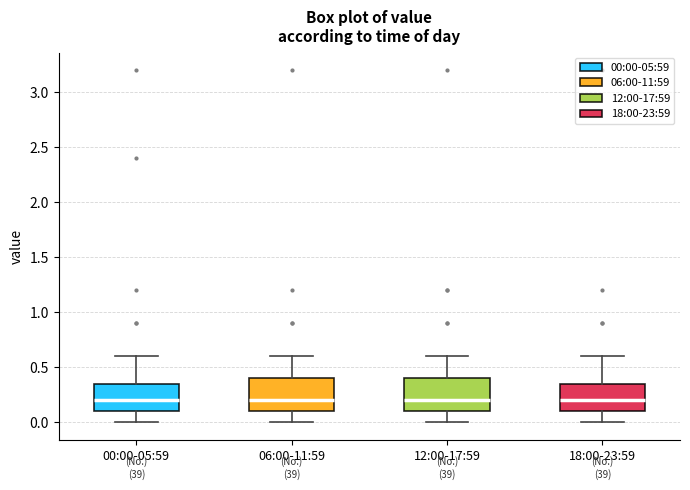

Reading left to right, transcribe this box plot: for each box, give where its median line is, the range the box spans, and where its two whiskers end, as read against the y-axis. The values are not printed on the chart, so give them approximately, as read against the axis.

00:00-05:59: median 0.20, box 0.10 to 0.35, whiskers 0.00 to 0.60
06:00-11:59: median 0.20, box 0.10 to 0.40, whiskers 0.00 to 0.60
12:00-17:59: median 0.20, box 0.10 to 0.40, whiskers 0.00 to 0.60
18:00-23:59: median 0.20, box 0.10 to 0.35, whiskers 0.00 to 0.60